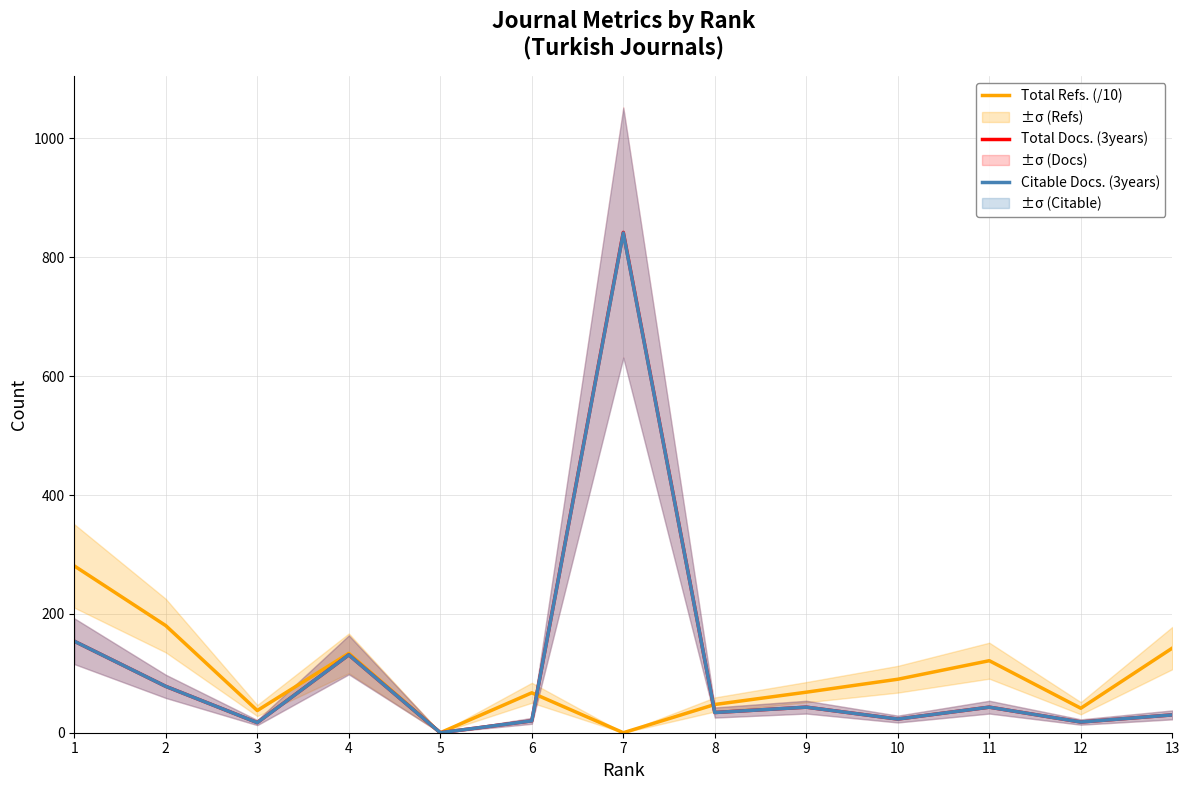

True or false: Citable Docs. (3years) and Total Docs. (3years) intersect in this chart.

False